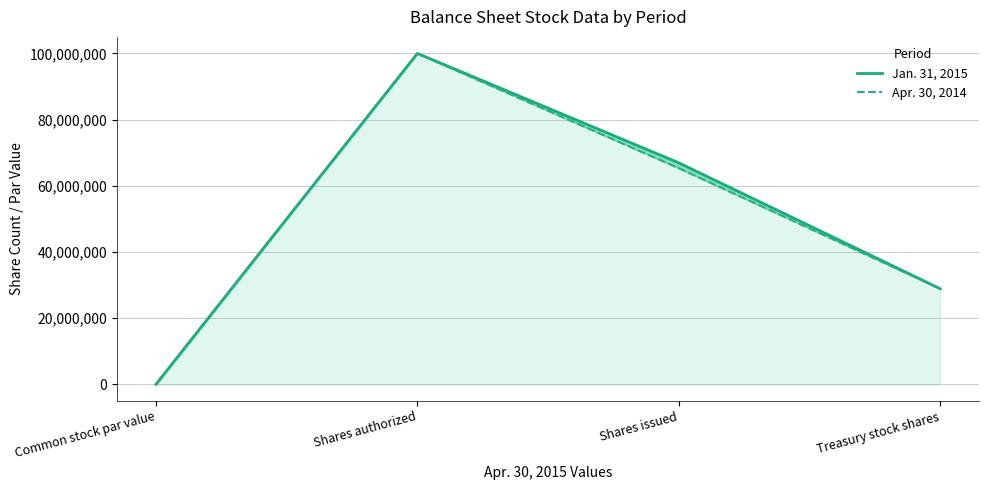

Count the number of data series in this chart.

2